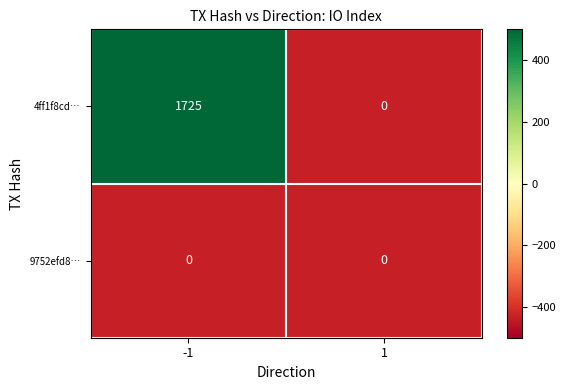

Rank the series by their average value, from highest to lowest.

4ff1f8cd…, 9752efd8…